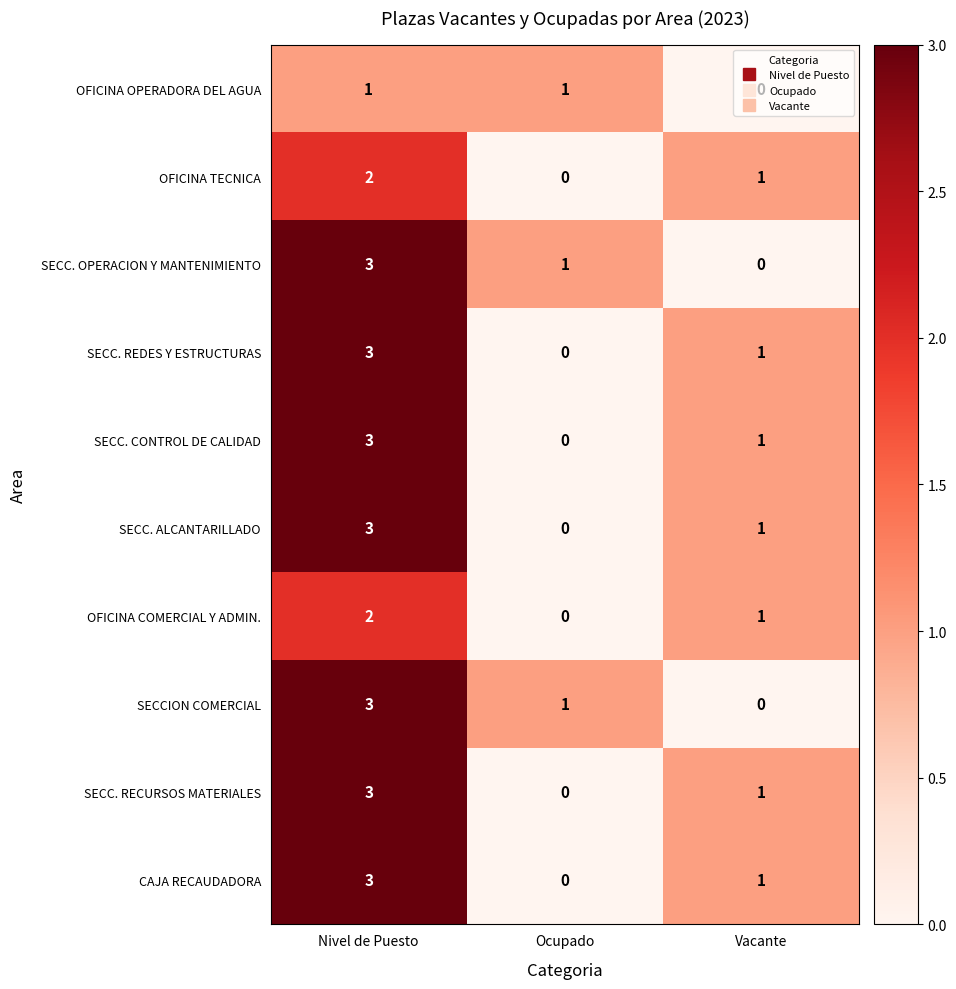

Which label corresponds to the largest value in the chart?

Nivel de Puesto